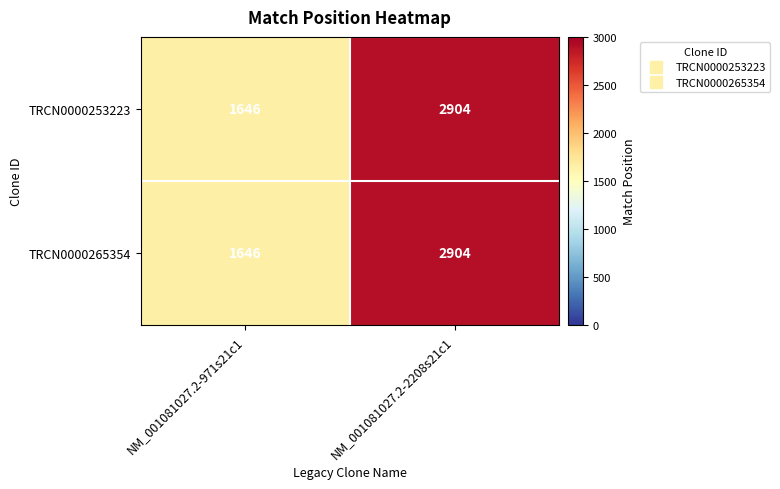

What is the total value across all series at NM_001081027.2-971s21c1?

3292